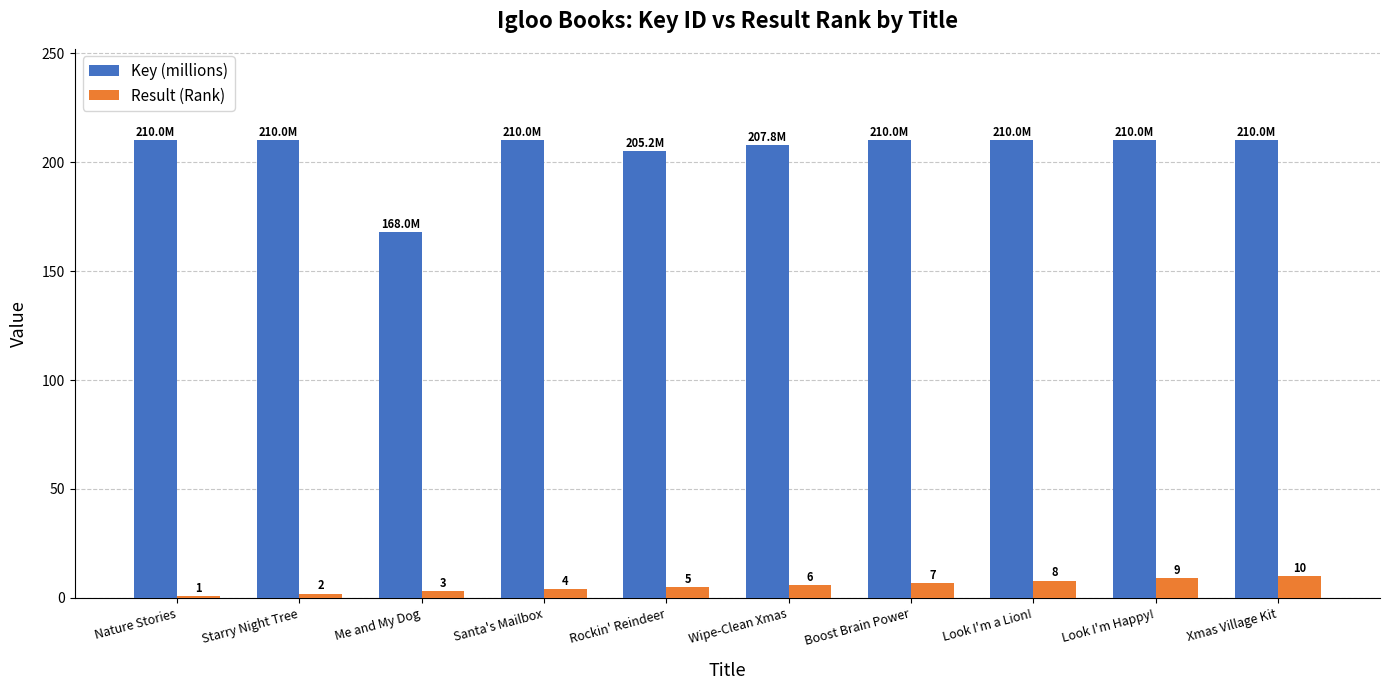

Rank the series at Wipe-Clean Xmas from lowest to highest value.

Result (Rank), Key (millions)